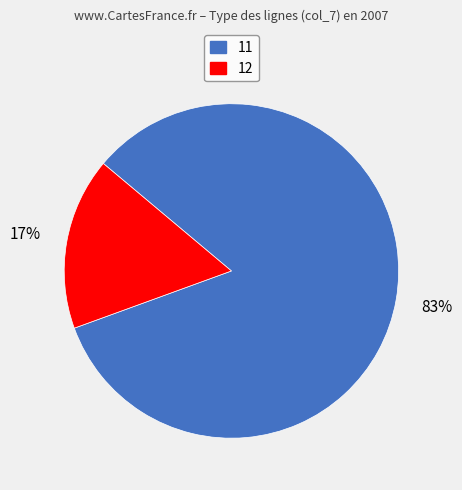

Is there a majority slice in this chart?

Yes